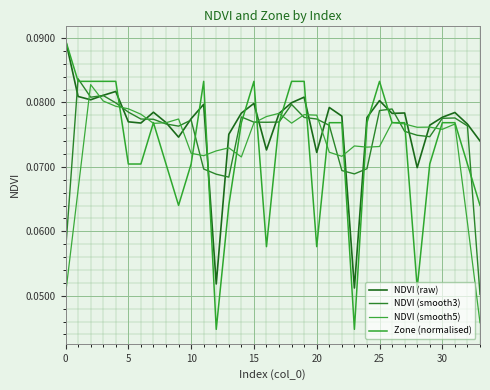

Does the chart have visible grid lines?

Yes